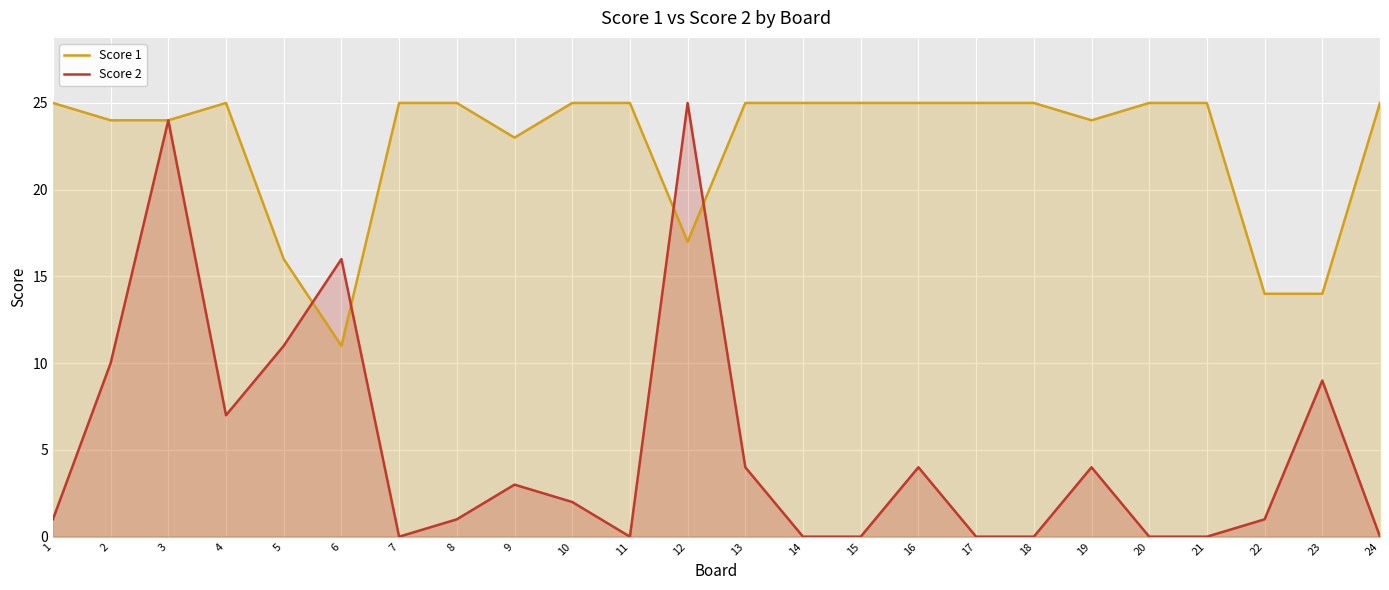

Which series changed the most between 3 and 7?

Score 2